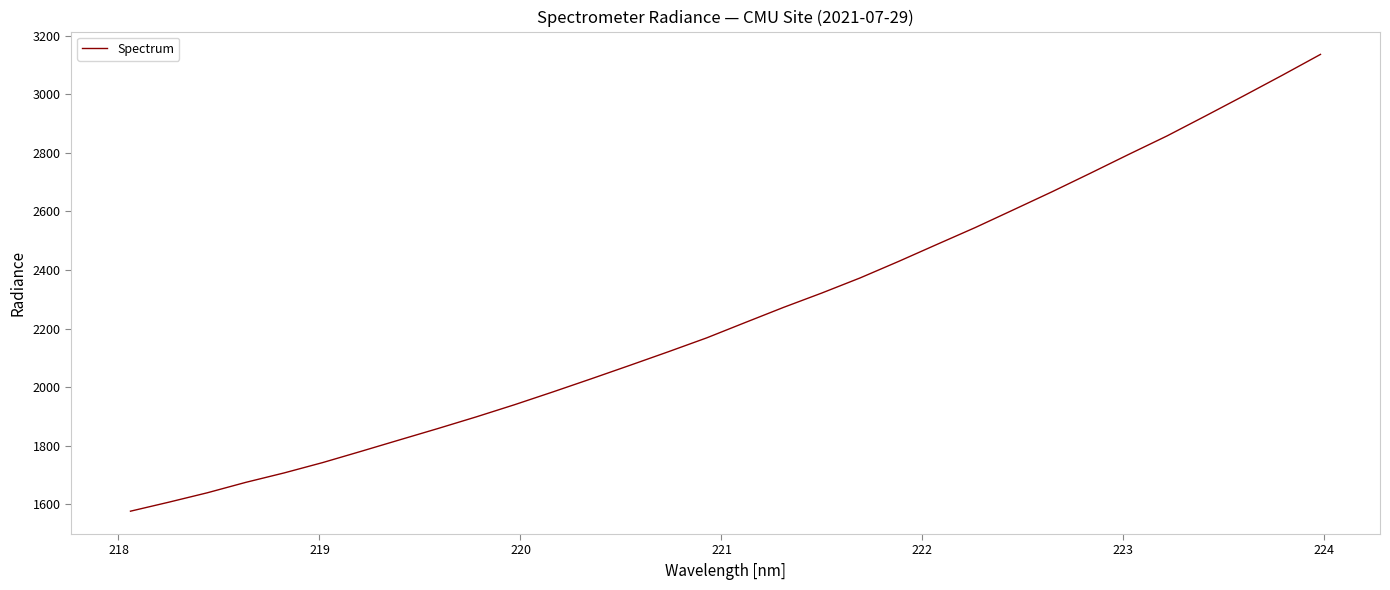

What is the maximum value shown in the chart?

3136.3